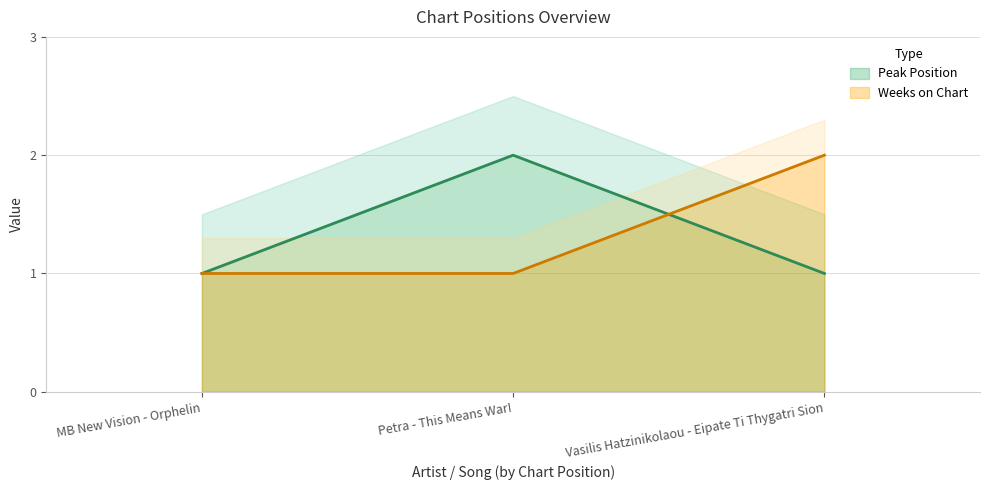

Reading left to right, transcribe all the data shown in this chart.

Peak Position: MB New Vision - Orphelin=1	Petra - This Means War!=2	Vasilis Hatzinikolaou - Eipate Ti Thygatri Sion=1
Weeks on Chart: MB New Vision - Orphelin=1	Petra - This Means War!=1	Vasilis Hatzinikolaou - Eipate Ti Thygatri Sion=2